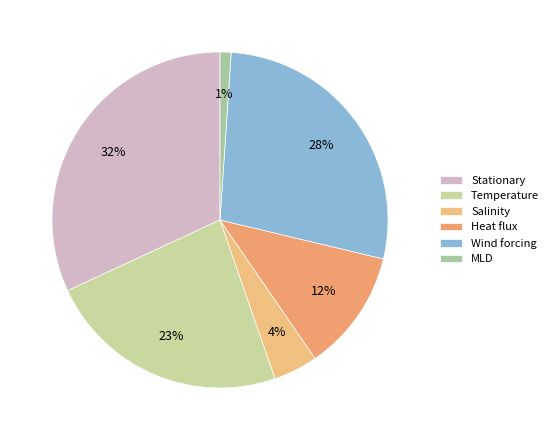

Is it true that Salinity is 1% of the pie?

False